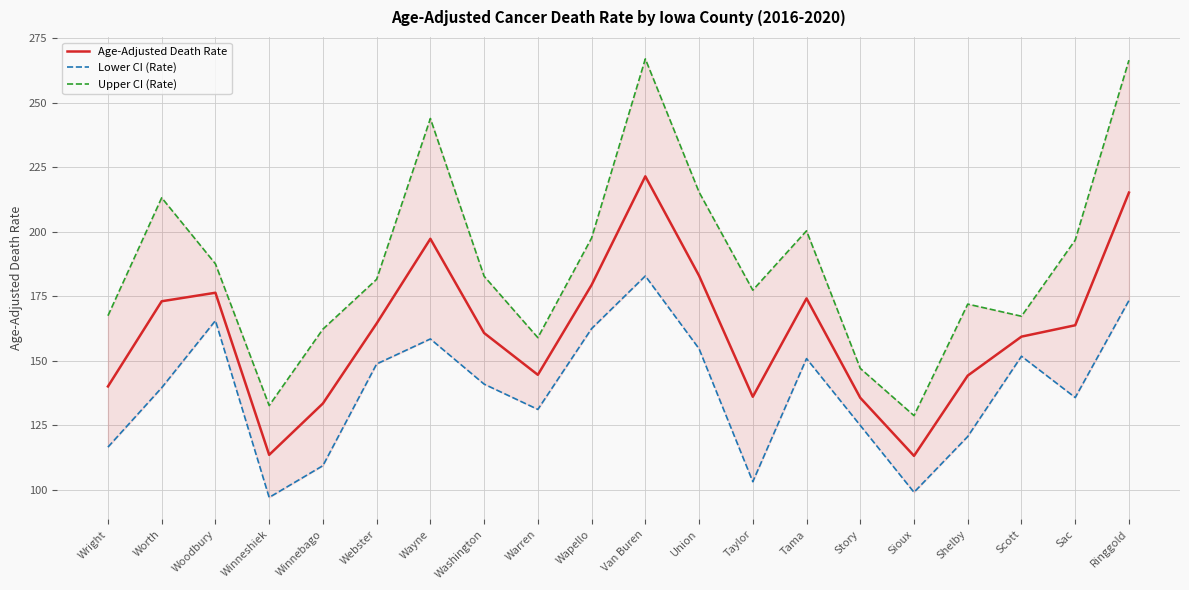

Does the chart have visible grid lines?

Yes